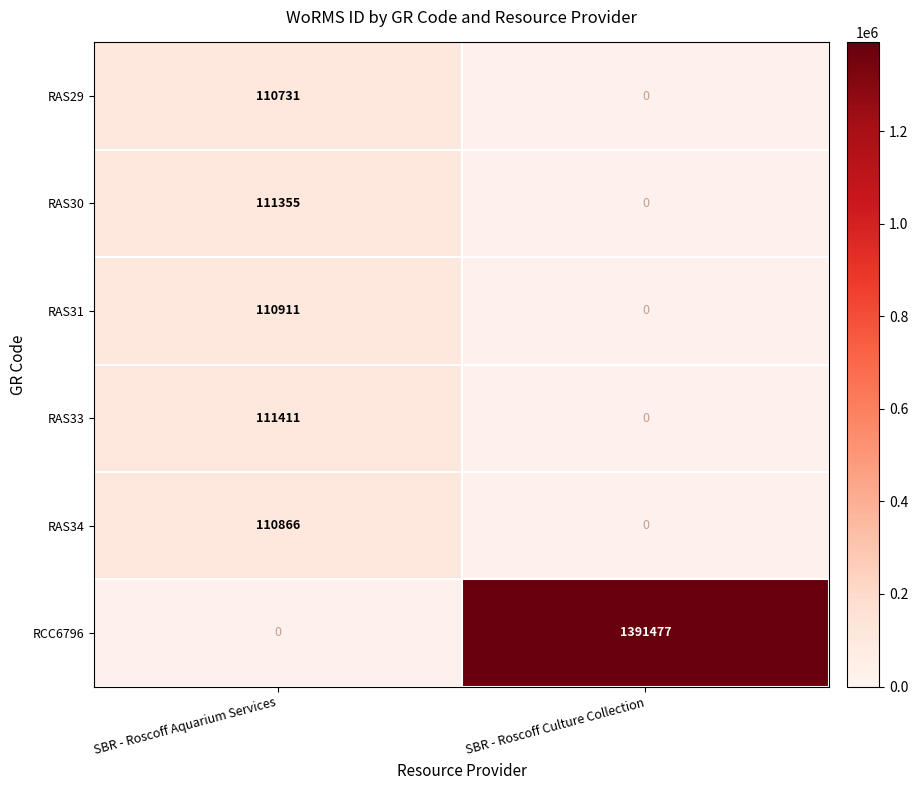

What is the approximate value of RCC6796 at SBR - Roscoff Culture Collection?

1391477.0